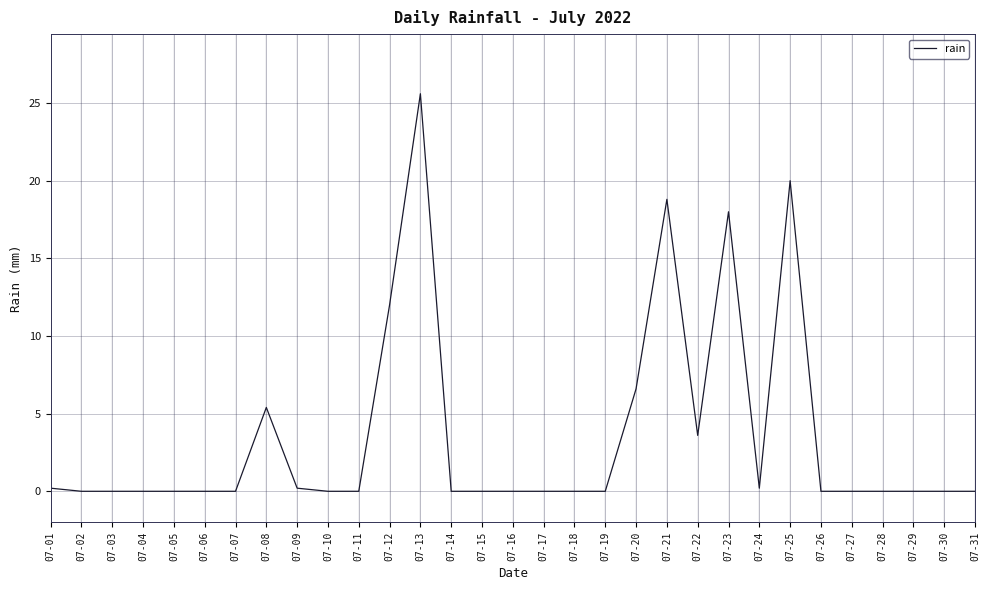

Reading left to right, transcribe all the data shown in this chart.

0.2	0.0	0.0	0.0	0.0	0.0	0.0	5.4	0.2	0.0	0.0	12.0	25.6	0.0	0.0	0.0	0.0	0.0	0.0	6.6	18.8	3.6	18.0	0.2	20.0	0.0	0.0	0.0	0.0	0.0	0.0